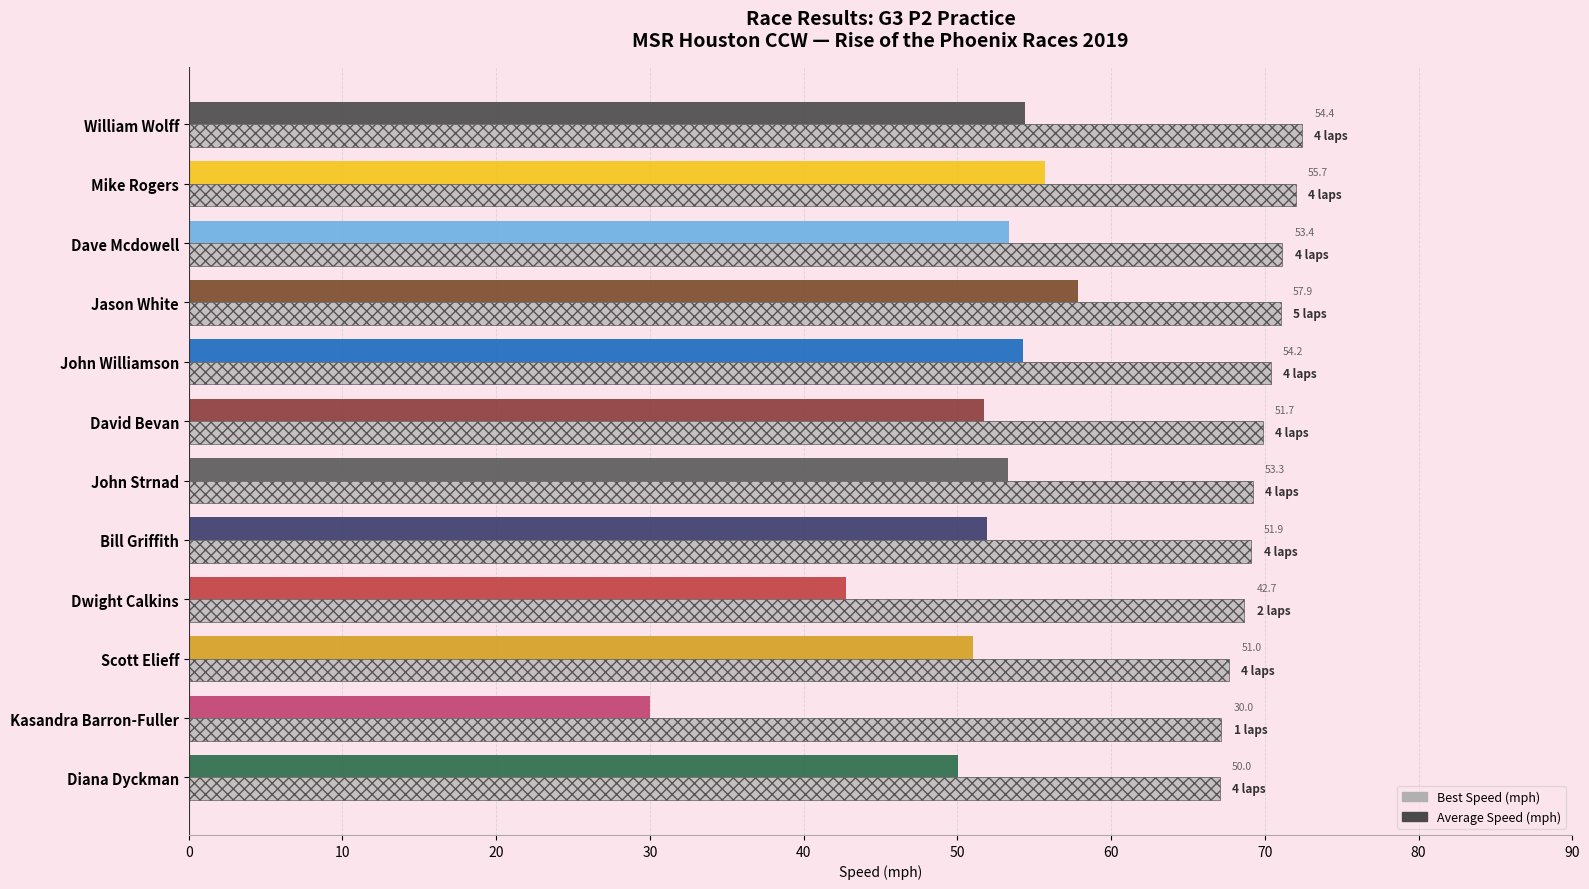

Which series has the largest total across all categories?

Best Speed (mph)